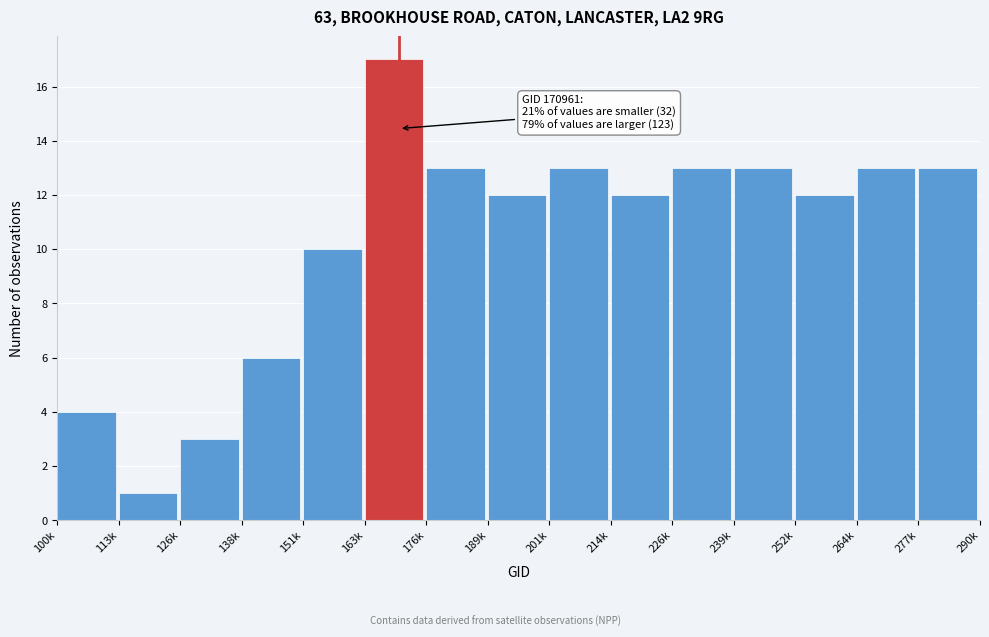

Reading left to right, list all the values displayed in this chart.

100k=4	113k=1	126k=3	138k=6	151k=10	163k=17	176k=13	189k=12	201k=13	214k=12	226k=13	239k=13	252k=12	264k=13	277k=13